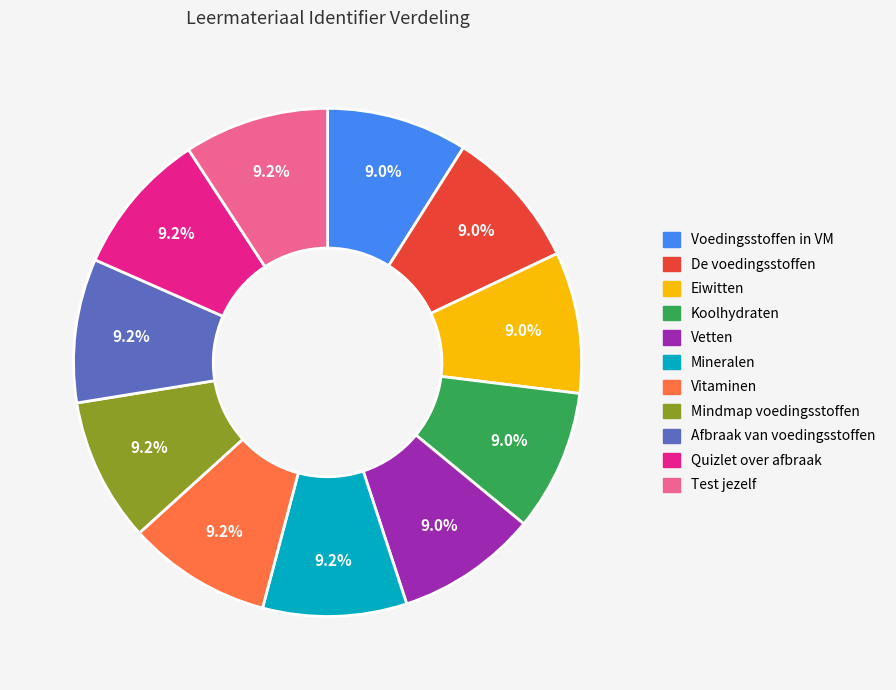

To the nearest percent, what is the average slice percentage?

9%